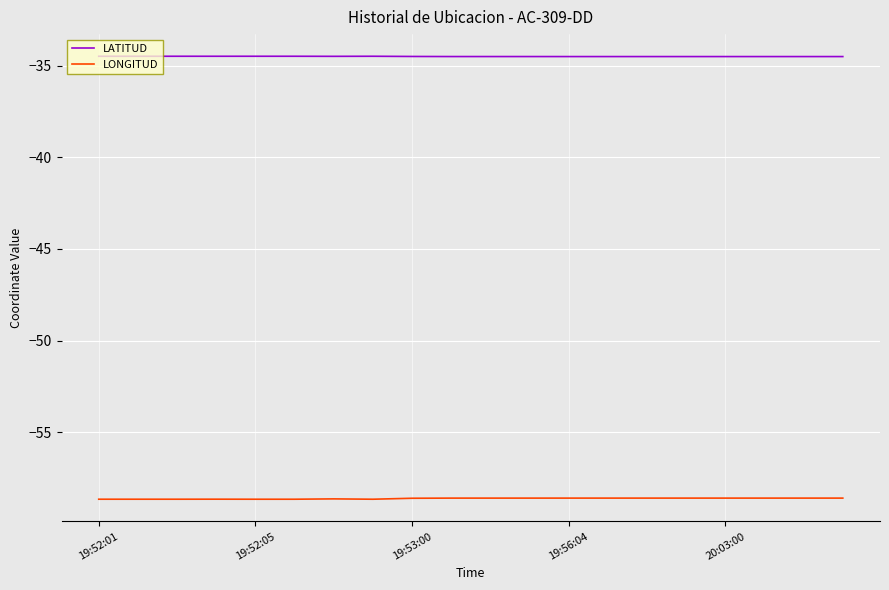

What are all the series names shown in the legend?

LATITUD, LONGITUD